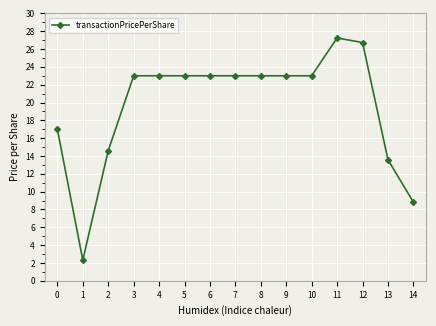

How many values are below 23?

5